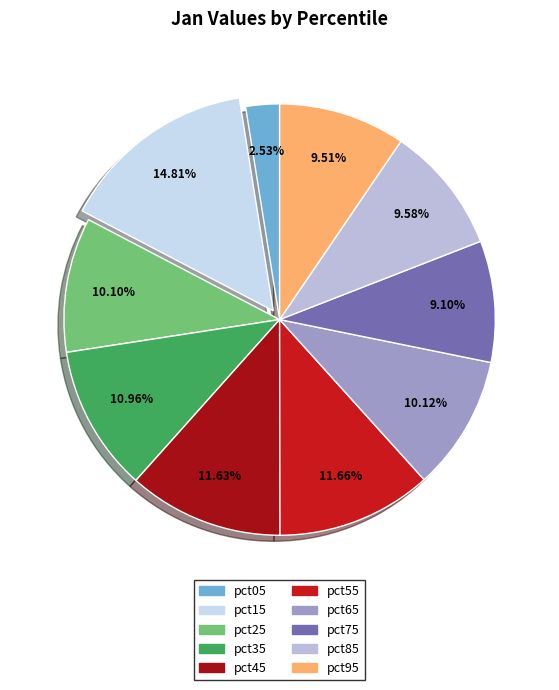

Is it true that pct75 is 9% of the pie?

True